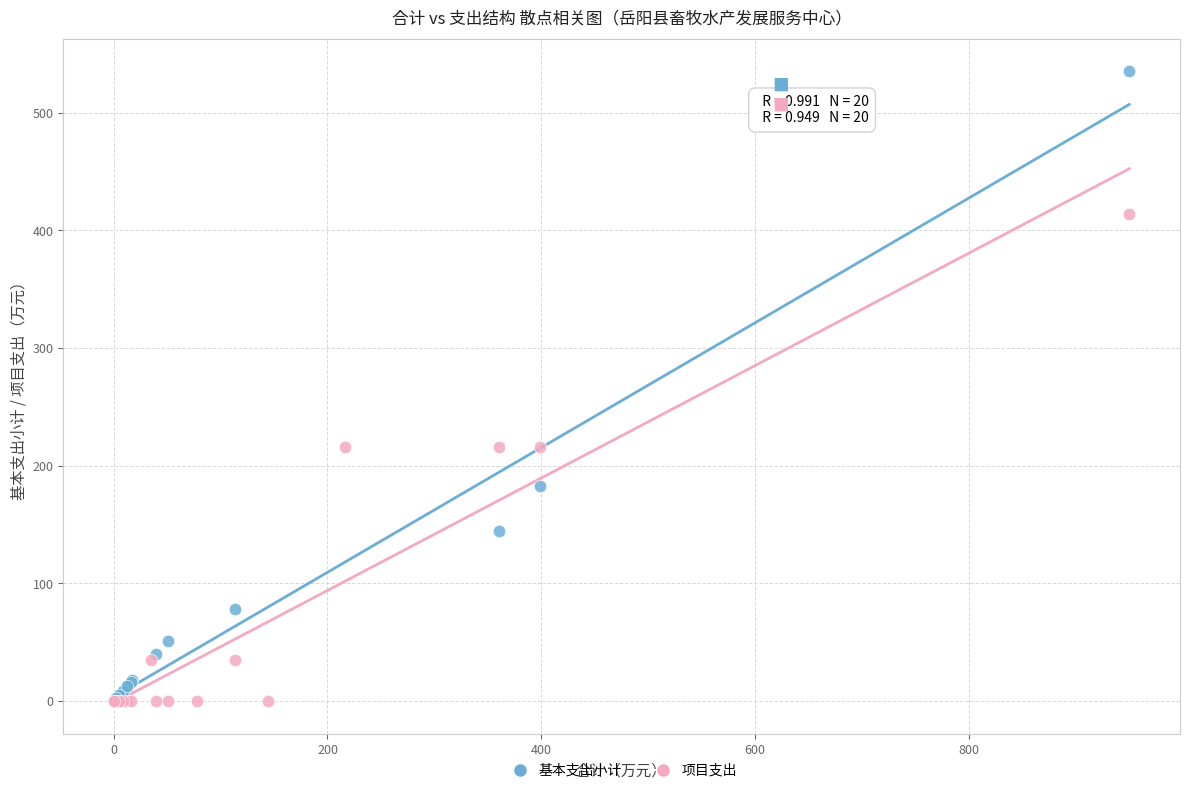

Which series reaches the maximum Y coordinate?

基本支出小计